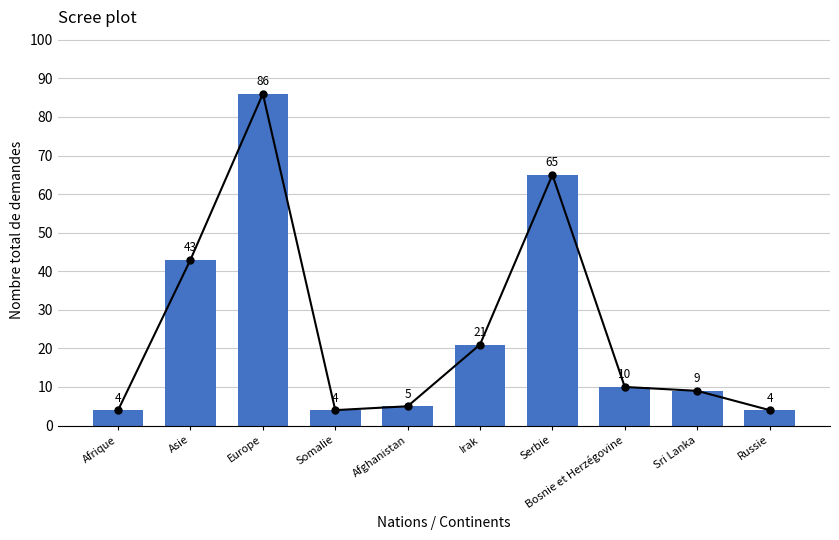

The chart shows a value of 1 at Russie. True or false?

False